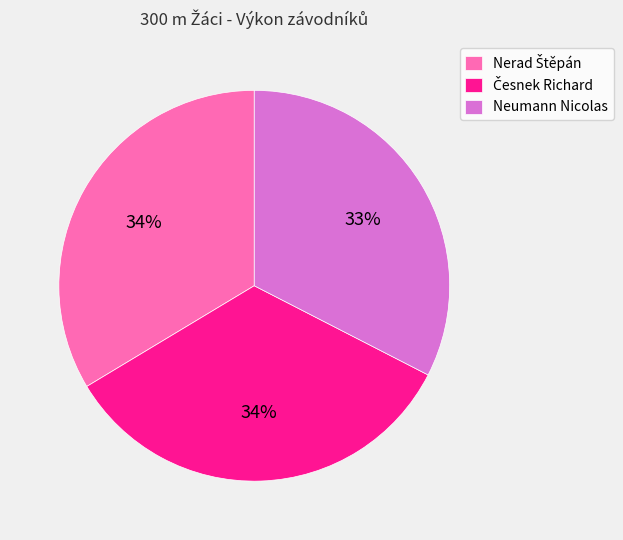

Is Neumann Nicolas the majority of the pie?

No